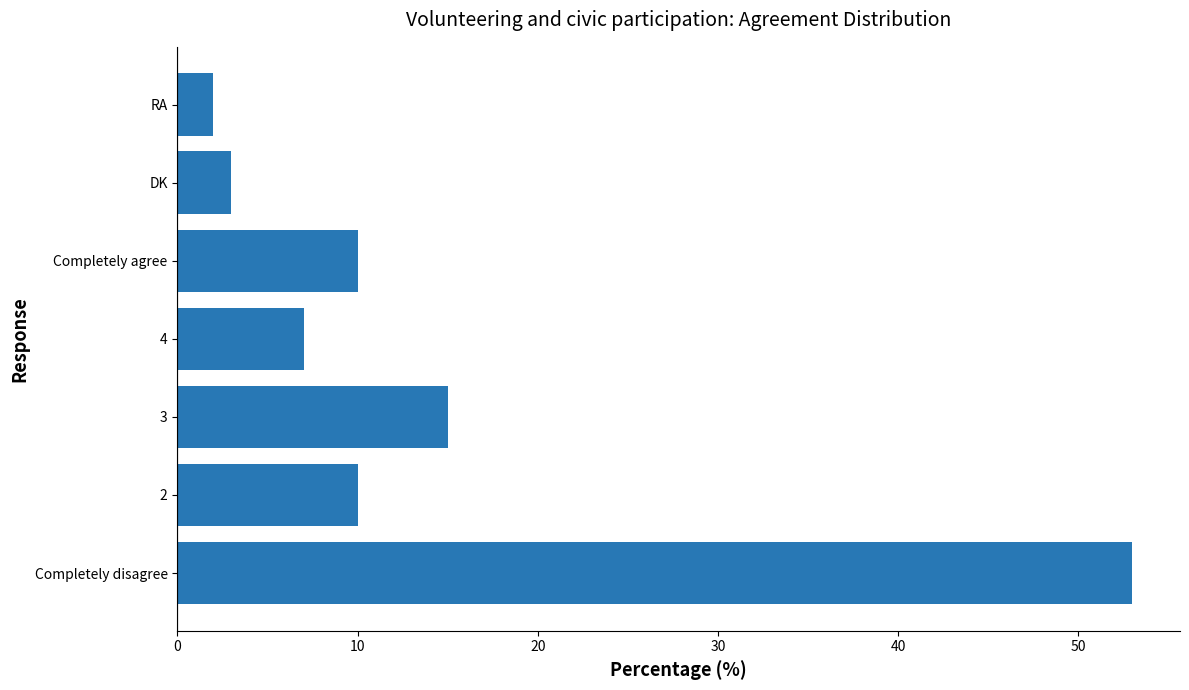

Are the bars horizontal?

Yes